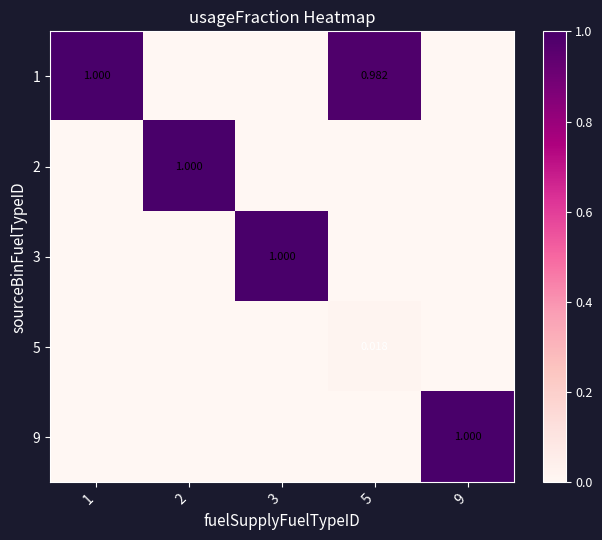

At which label is 9 closest to 0?

1